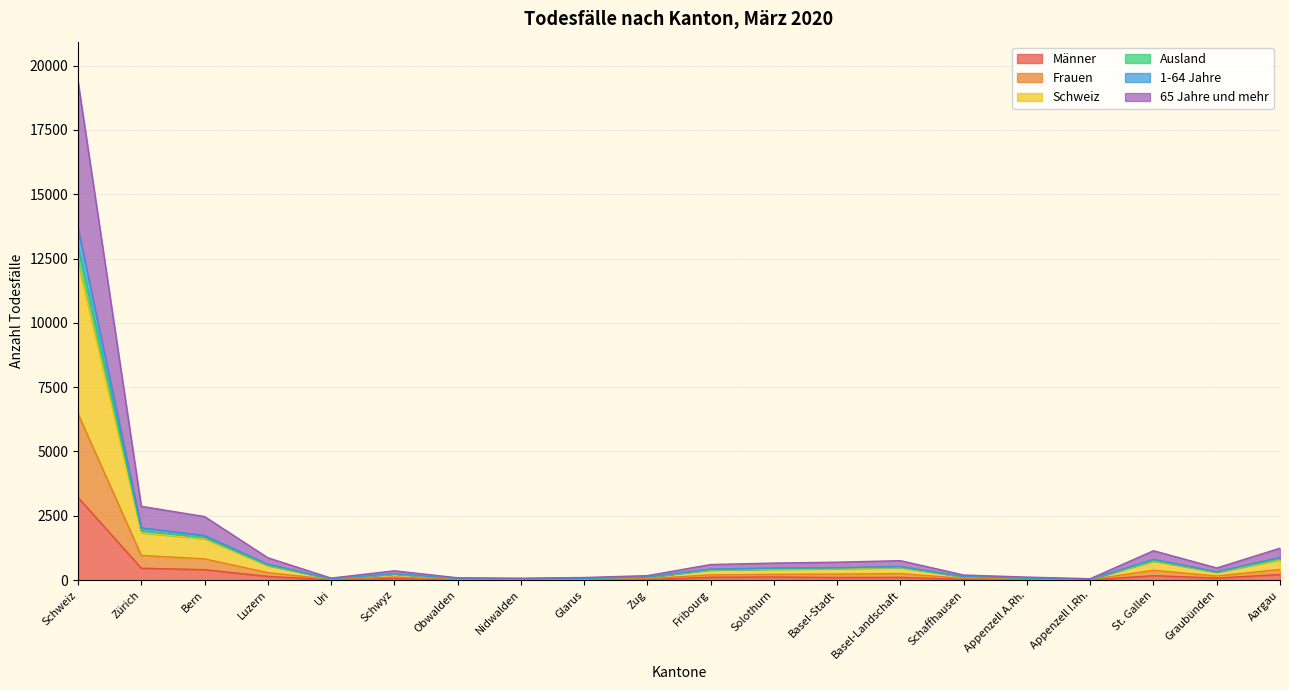

Which series has the widest spread of values?

Schweiz